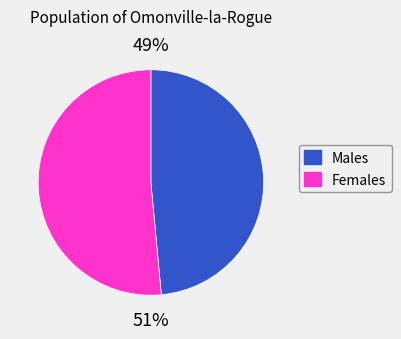

Is there any slice that represents more than half of the pie?

Yes